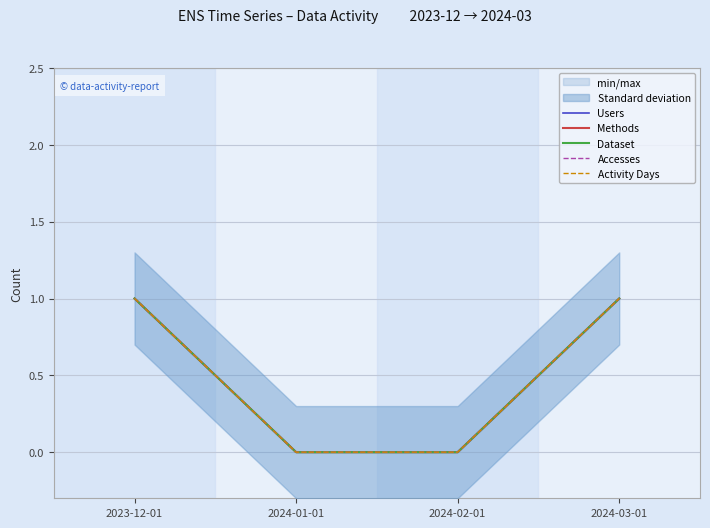

Reading left to right, what are all the values shown in this chart?

Users: 2023-12-01=1	2024-01-01=0	2024-02-01=0	2024-03-01=1
Methods: 2023-12-01=1	2024-01-01=0	2024-02-01=0	2024-03-01=1
Dataset: 2023-12-01=1	2024-01-01=0	2024-02-01=0	2024-03-01=1
Accesses: 2023-12-01=1	2024-01-01=0	2024-02-01=0	2024-03-01=1
Activity Days: 2023-12-01=1	2024-01-01=0	2024-02-01=0	2024-03-01=1